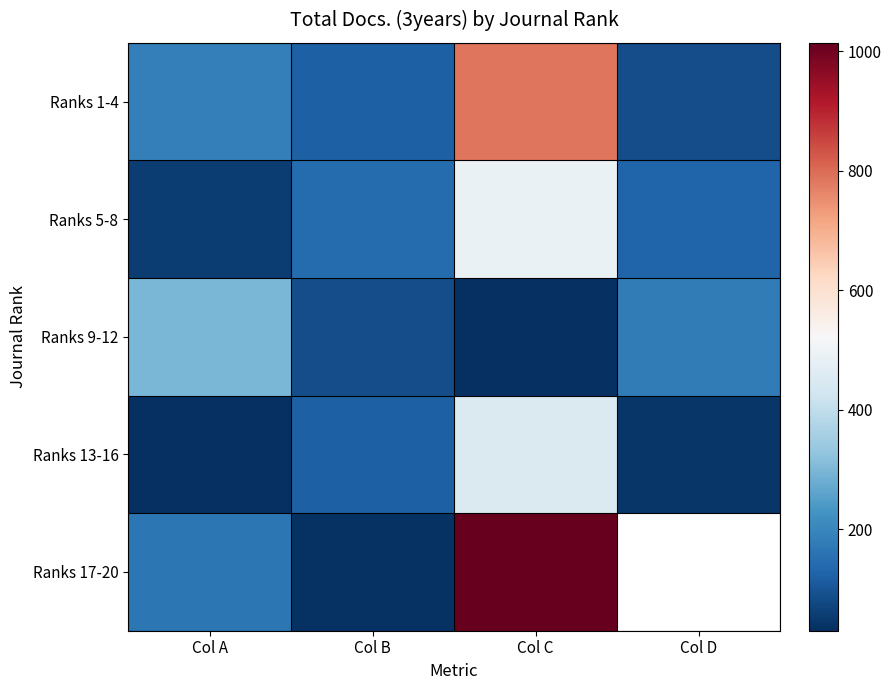

Which category has the highest value across all series?

Col C